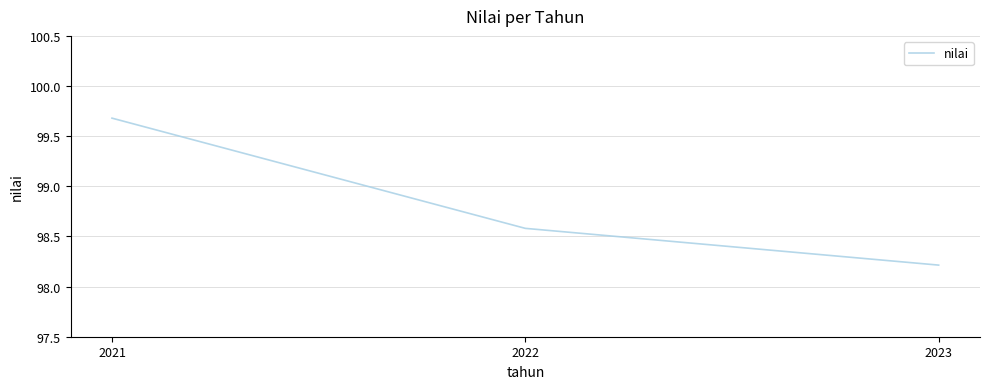

How many lines are shown in the chart?

1